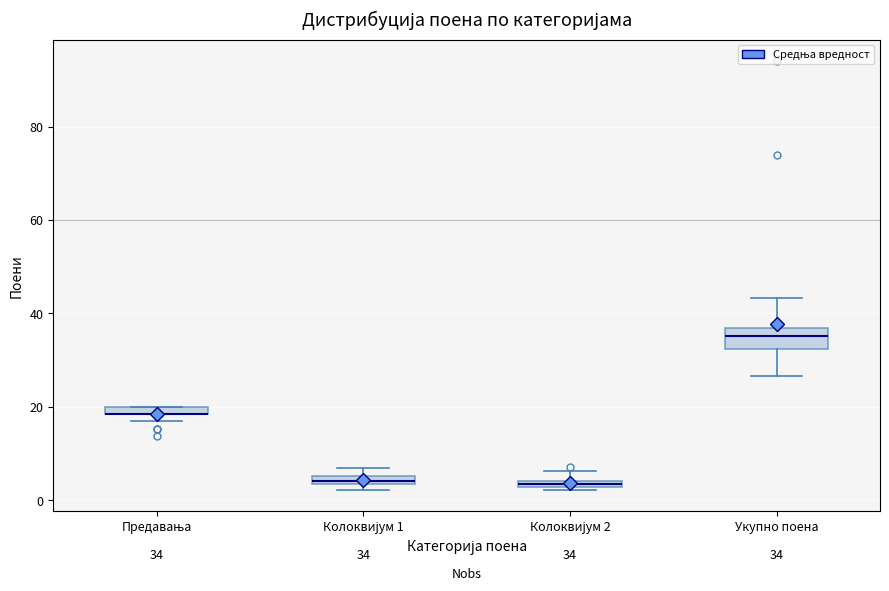

Which box is the tallest, from its lower edge to its upper edge?

Укупно поена